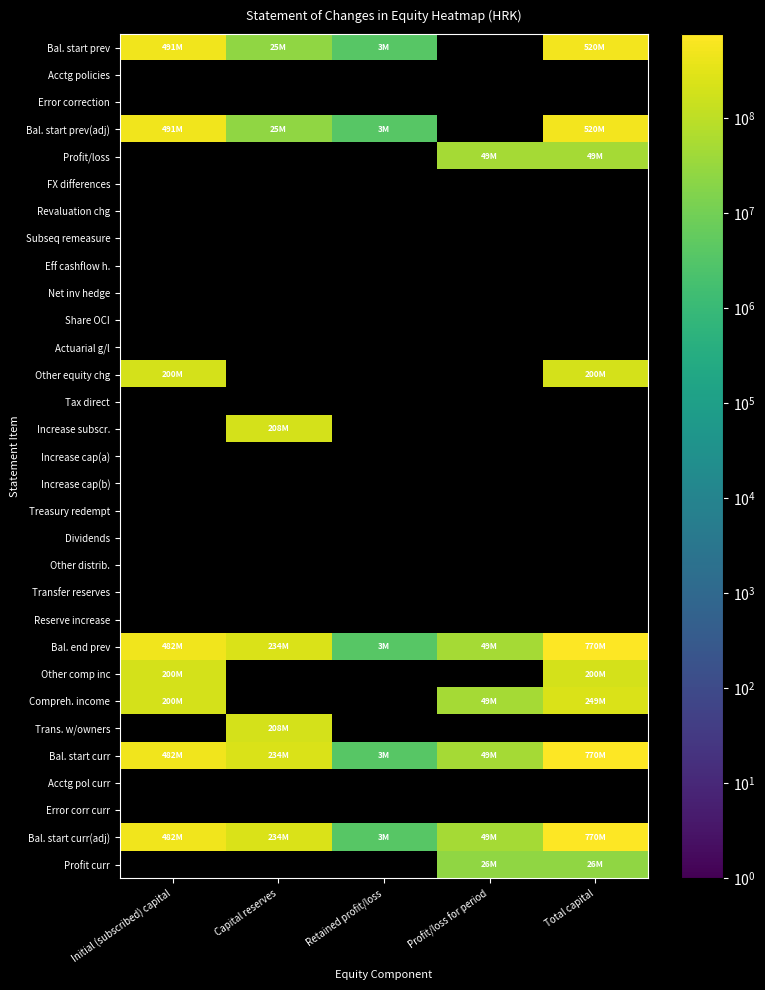

At how many categories does at least one series exceed 194549110?

3